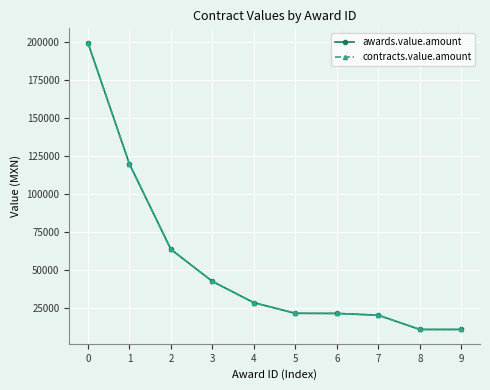

Which series has the largest total across all categories?

awards.value.amount